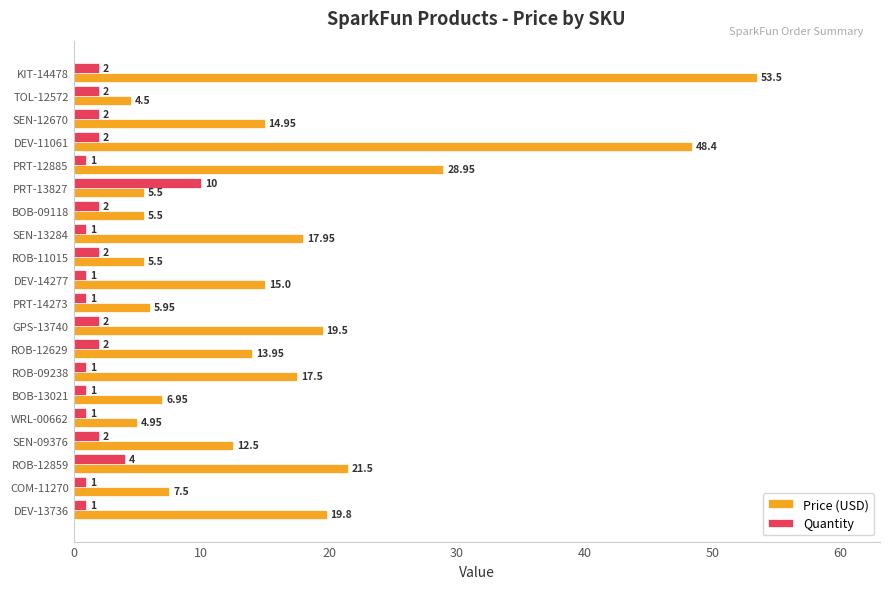

List the series in order of their peak value, lowest first.

Quantity, Price (USD)